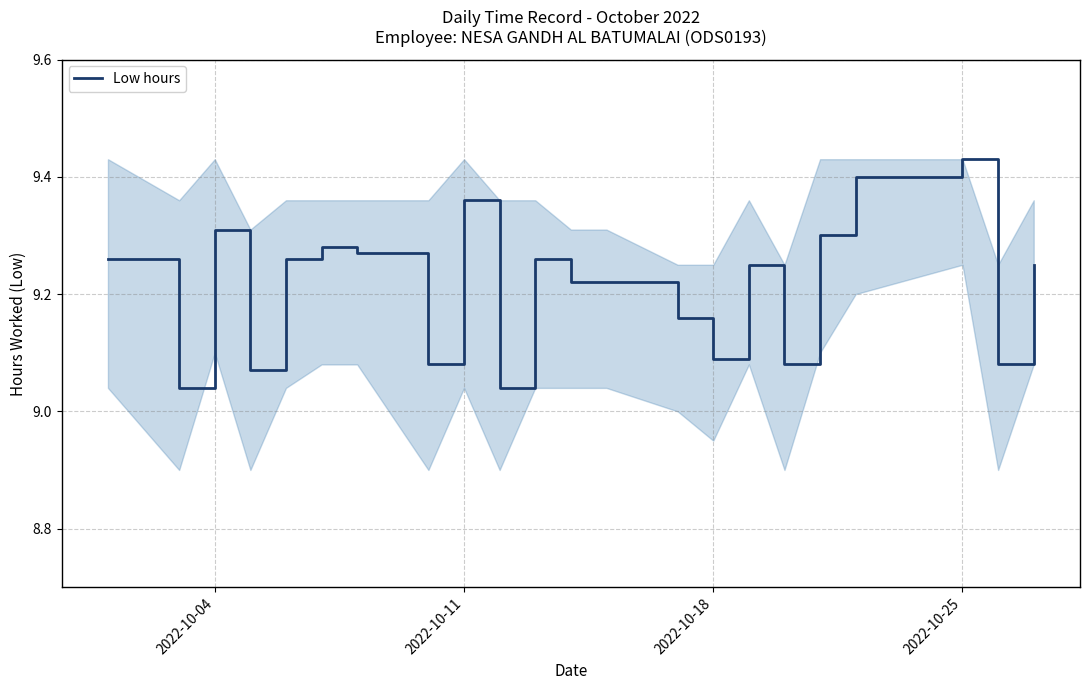

What is the difference between the maximum and minimum values?

0.4